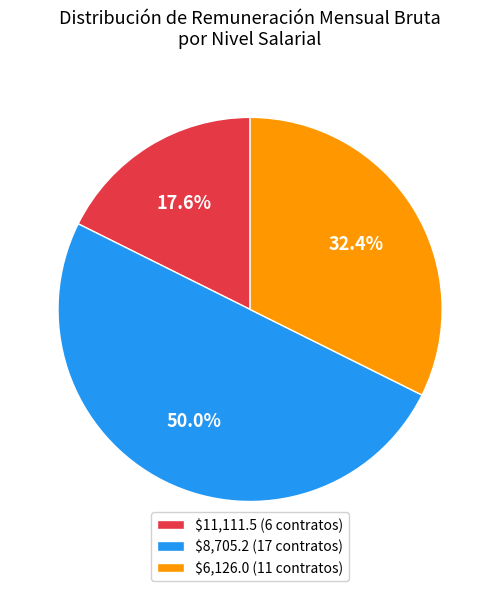

Which slice is the largest?

$8,705.2 (17 contratos)